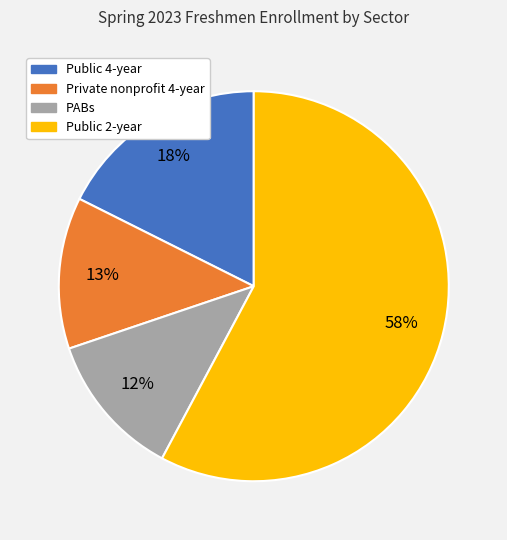

Which category has the biggest portion of the pie?

Public 2-year